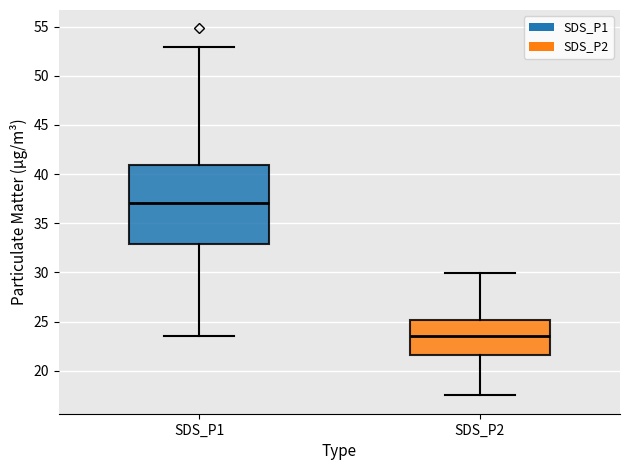

Where does the lower whisker of the box for SDS_P2 end on the y-axis? The values are not printed on the chart, so give them approximately, as read against the axis.

17.5